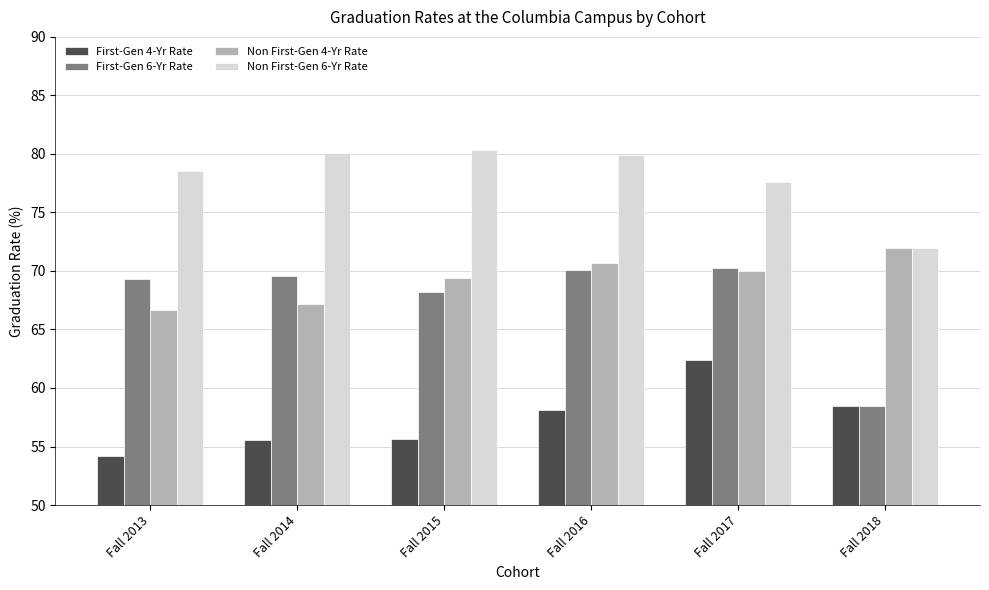

Does the chart contain stacked bars?

No